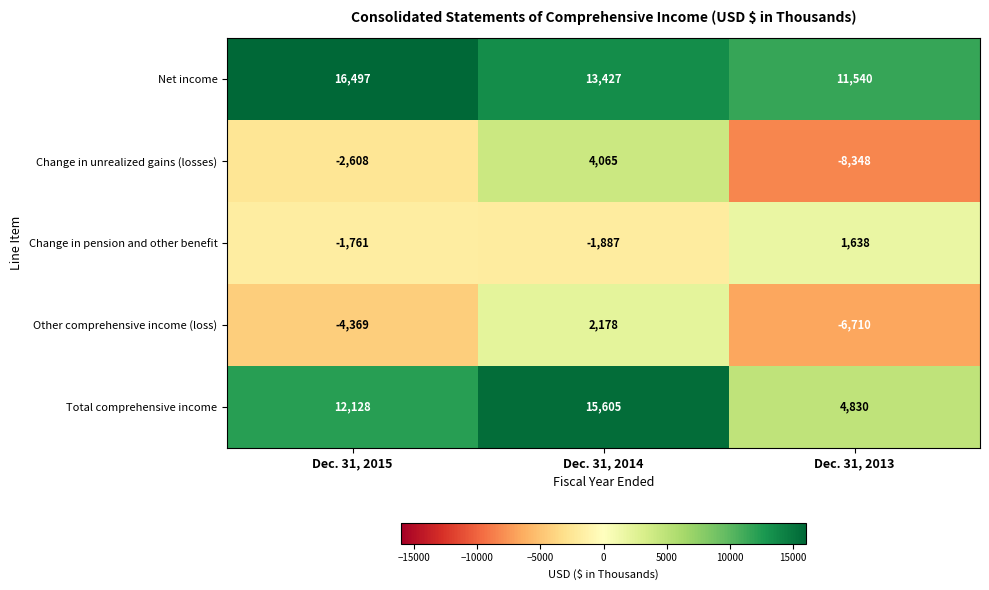

Reading left to right, list all the values displayed in this chart.

Net income: 16497	13427	11540
Change in unrealized gains (losses): -2608	4065	-8348
Change in pension and other benefit: -1761	-1887	1638
Other comprehensive income (loss): -4369	2178	-6710
Total comprehensive income: 12128	15605	4830